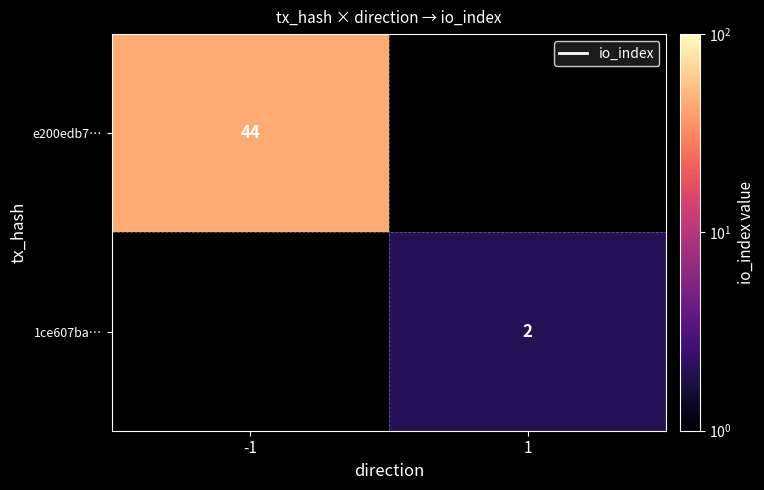

The value of 1ce607ba… at 1 is 2. True or false?

True